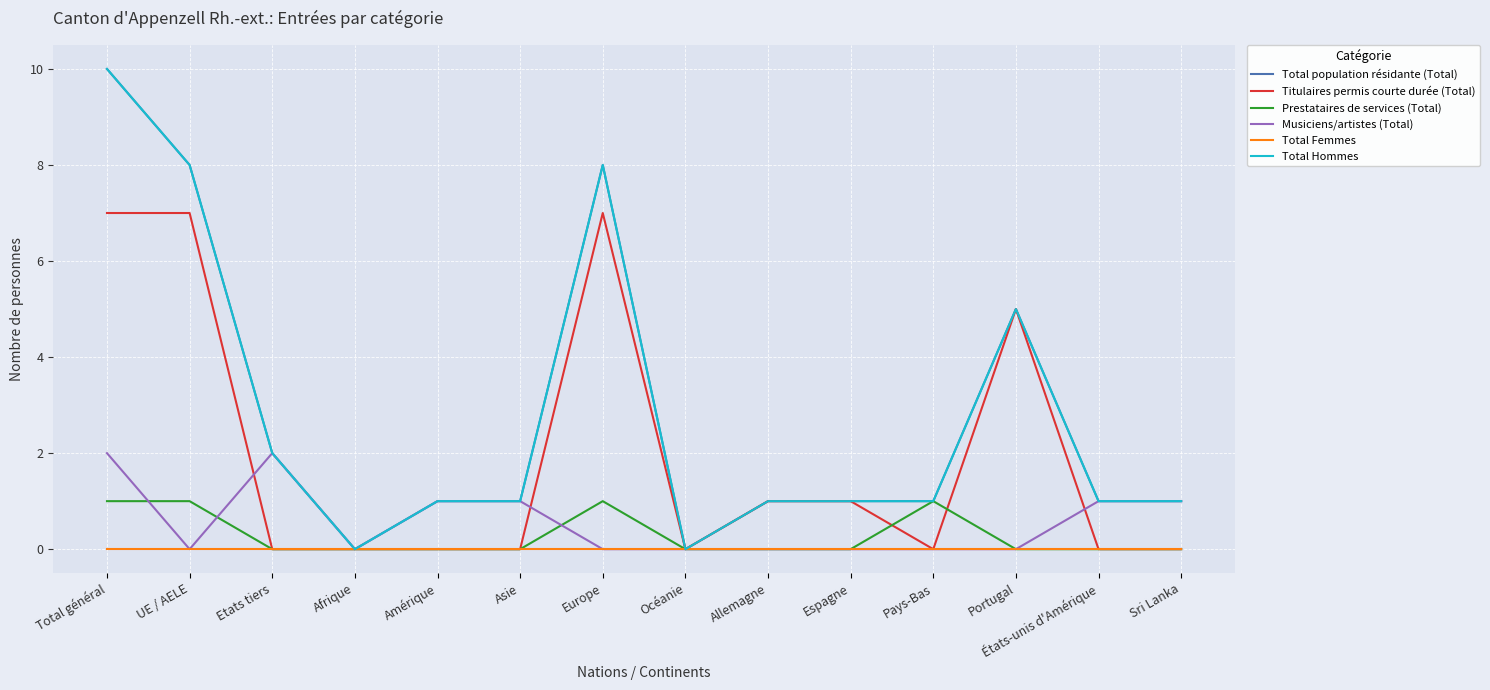

Does the chart display data point markers on the line(s)?

No